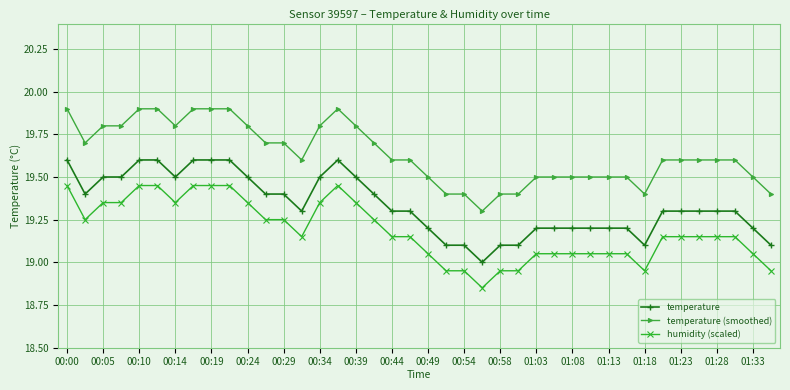

List the series in order of their overall mean, highest first.

temperature (smoothed), temperature, humidity (scaled)